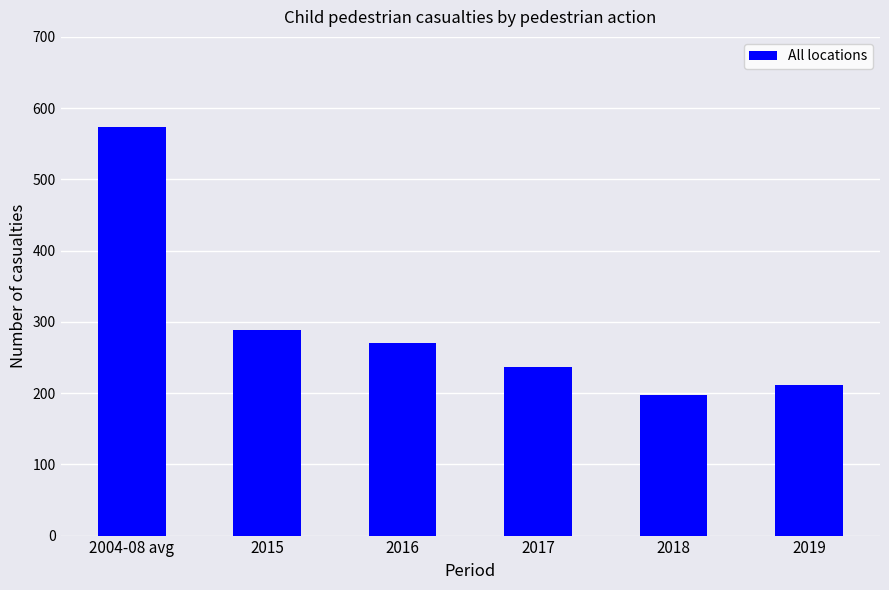

Which category has the highest value across all series?

2004-08 avg